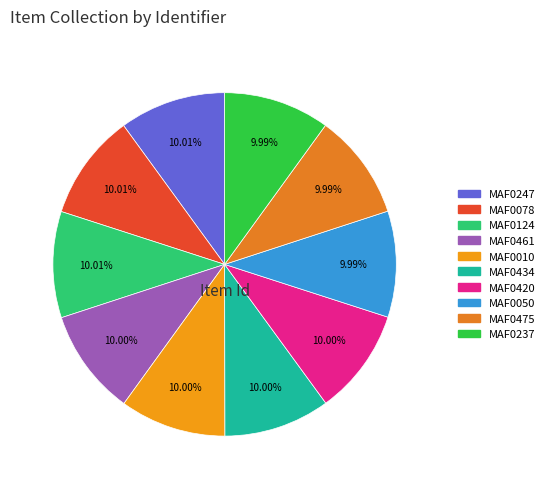

What percentage do MAF0124 and MAF0461 together represent?

20.0%